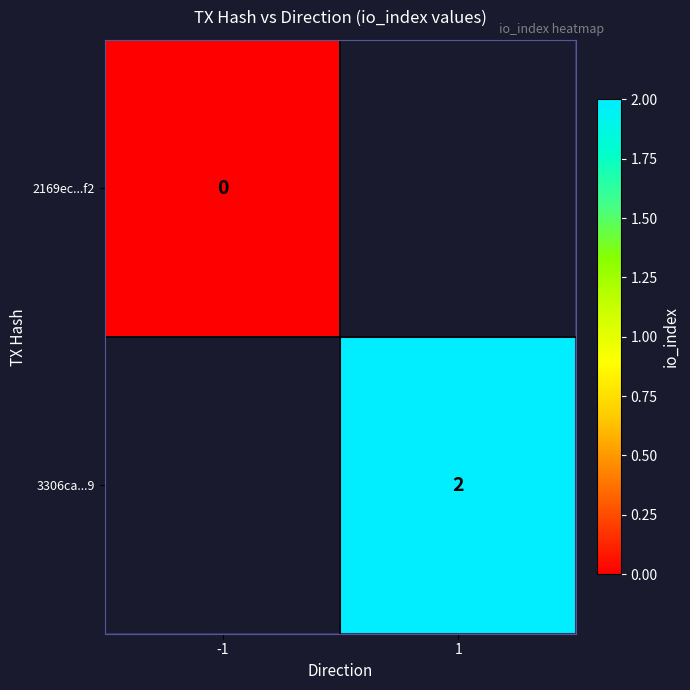

Is the value of 2169ec...f2 at -1 greater than the value of 3306ca...9 at 1?

No